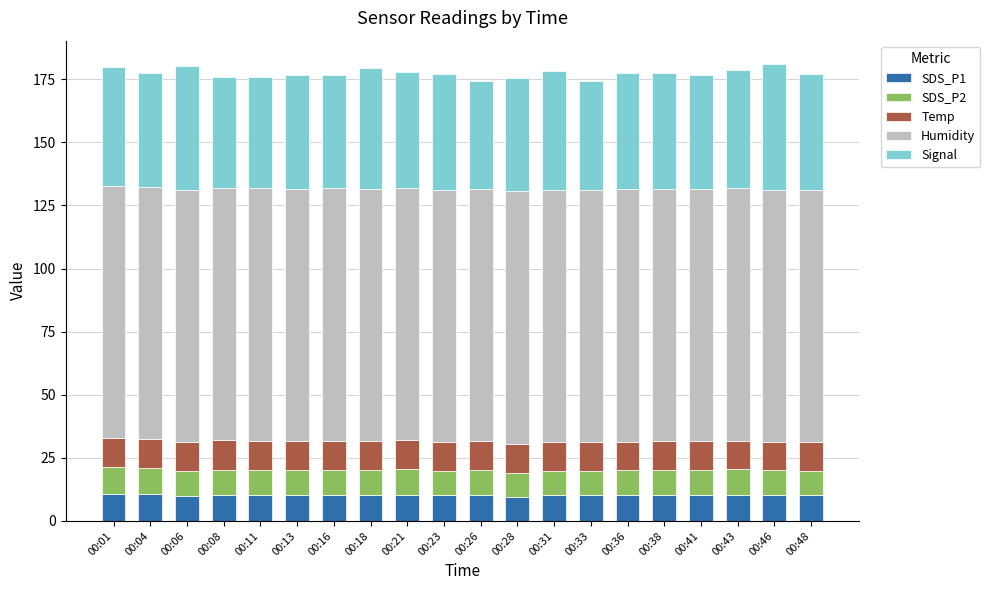

What is the sum of the SDS_P1 values at 00:38 and 00:46?

20.5